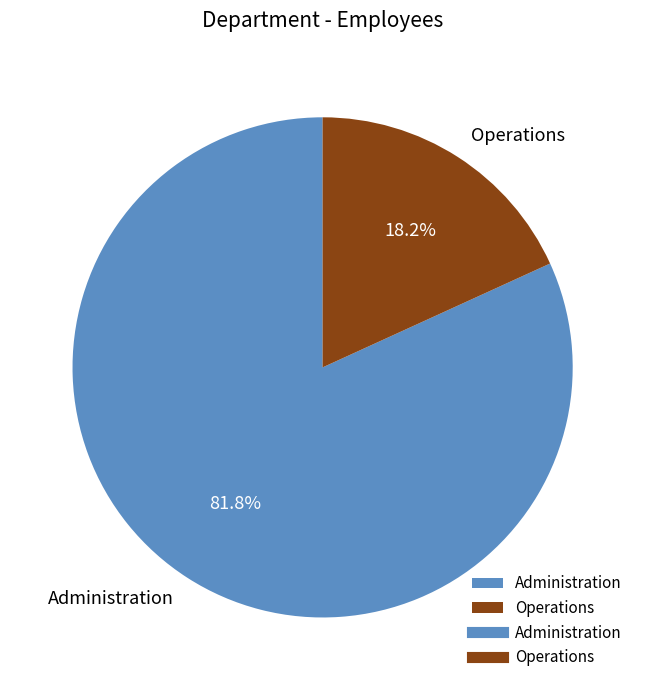

Is Operations the majority of the pie?

No